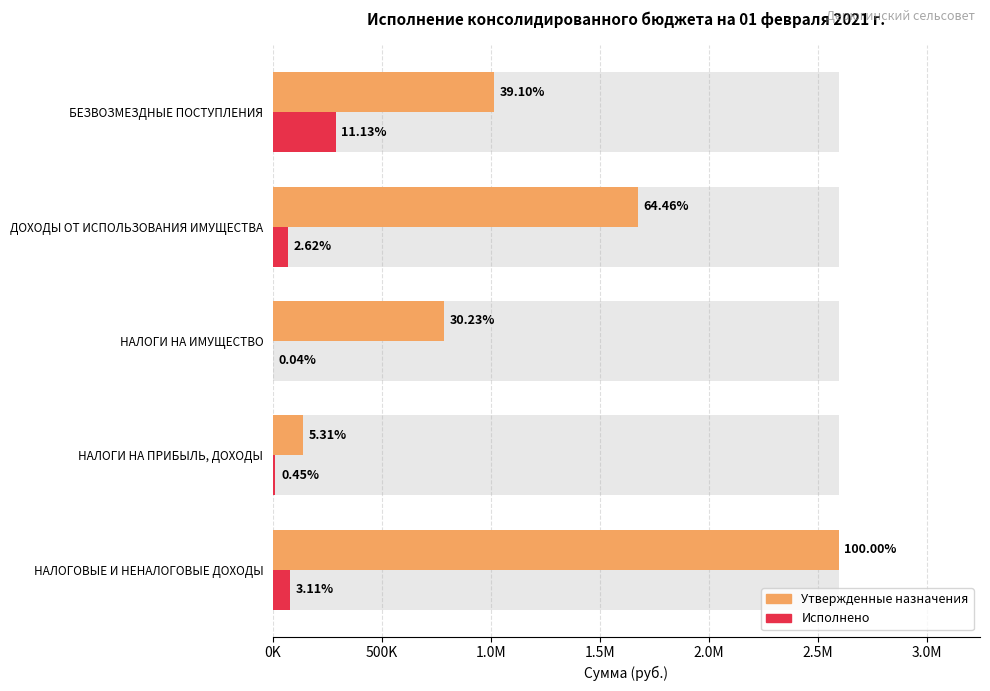

List the series in order of their peak value, lowest first.

Исполнено, Утвержденные назначения